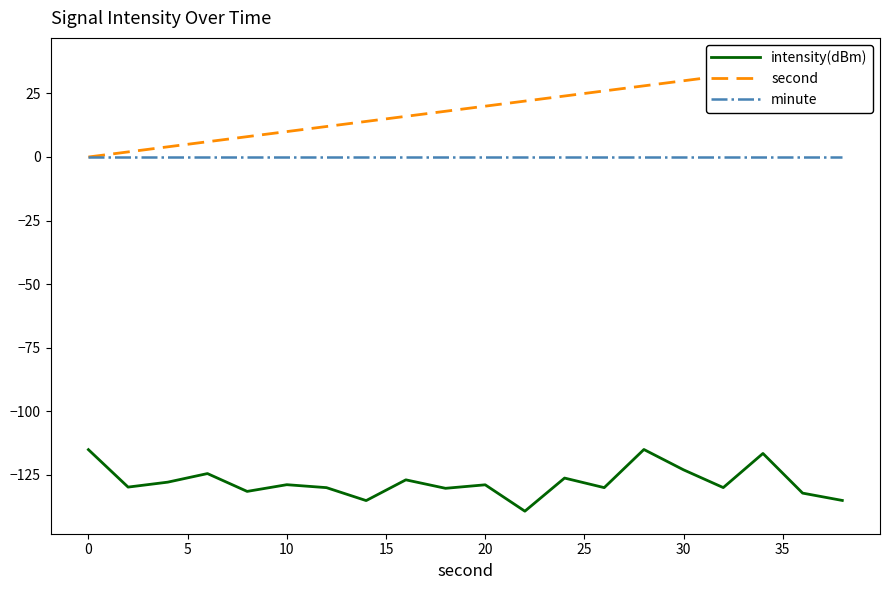

What is the value of the second point at the 9th from the left?

16.0